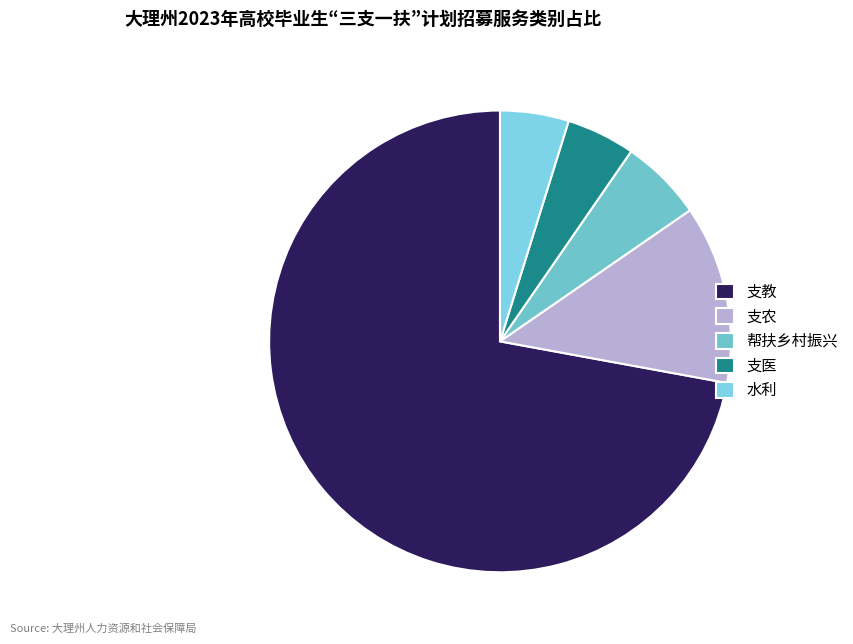

What percentage is NOT represented by 支农?

87.5%